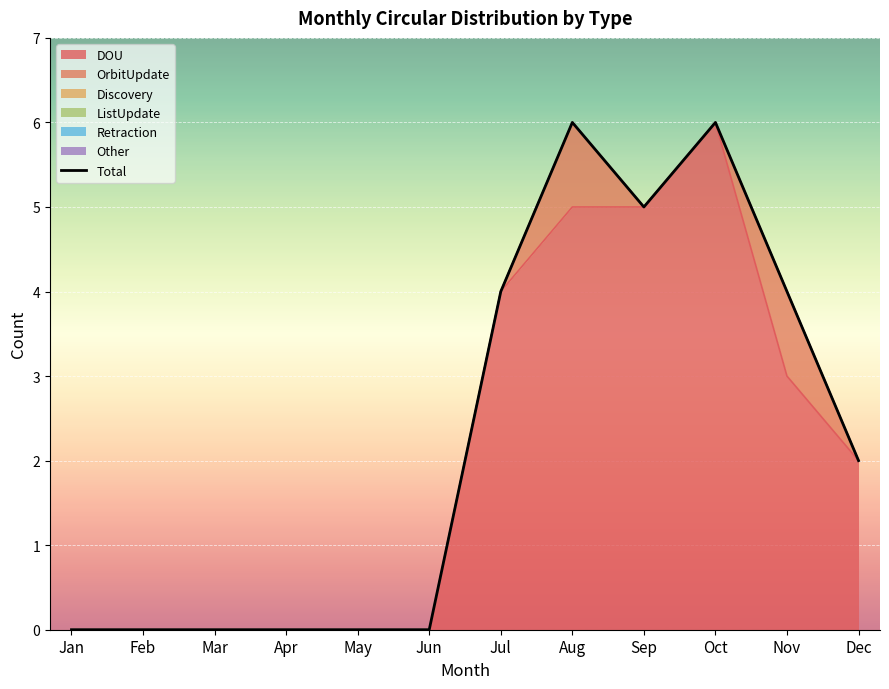

How many data points are less than 2?

6